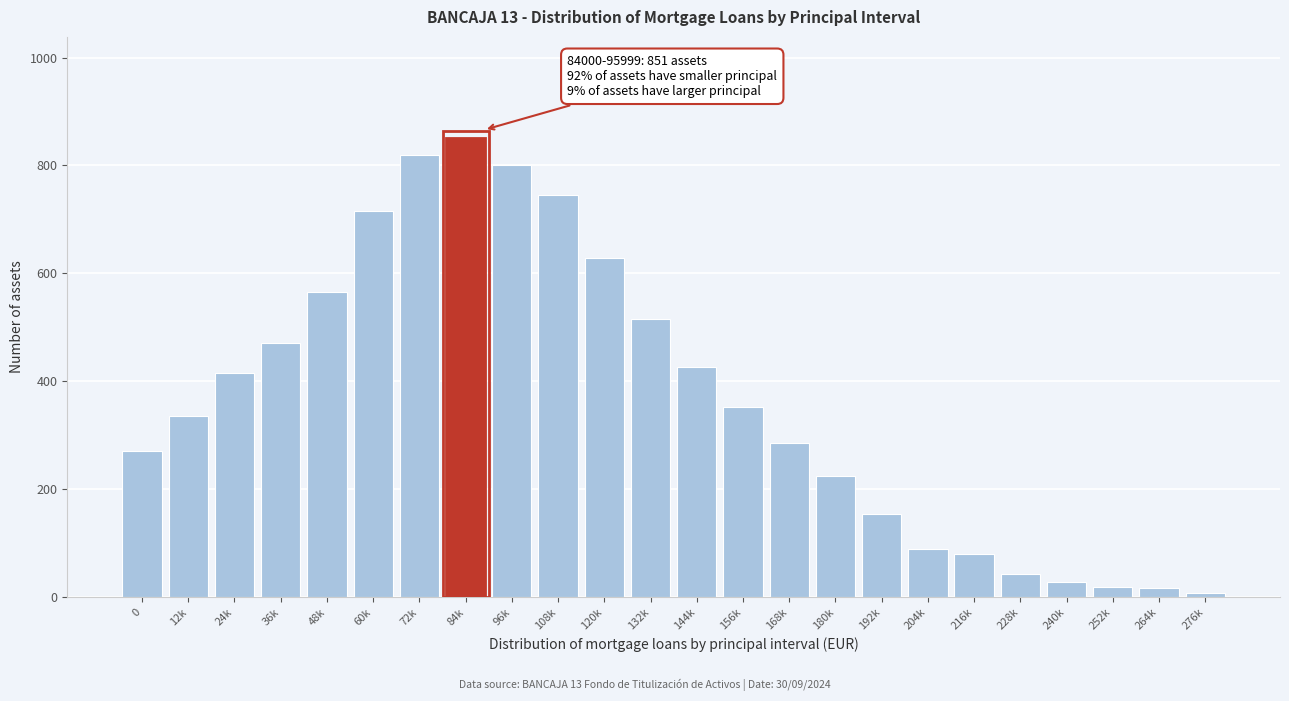

What is the sum of the values at 180k and 240k?

254